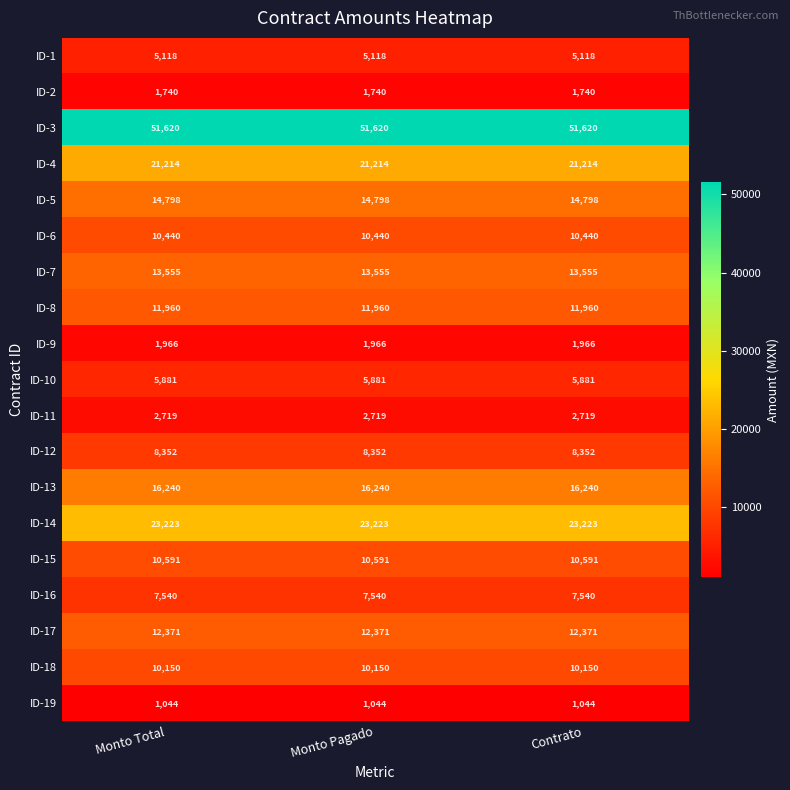

What is the spread (max minus min) of values at Monto Total?

50576